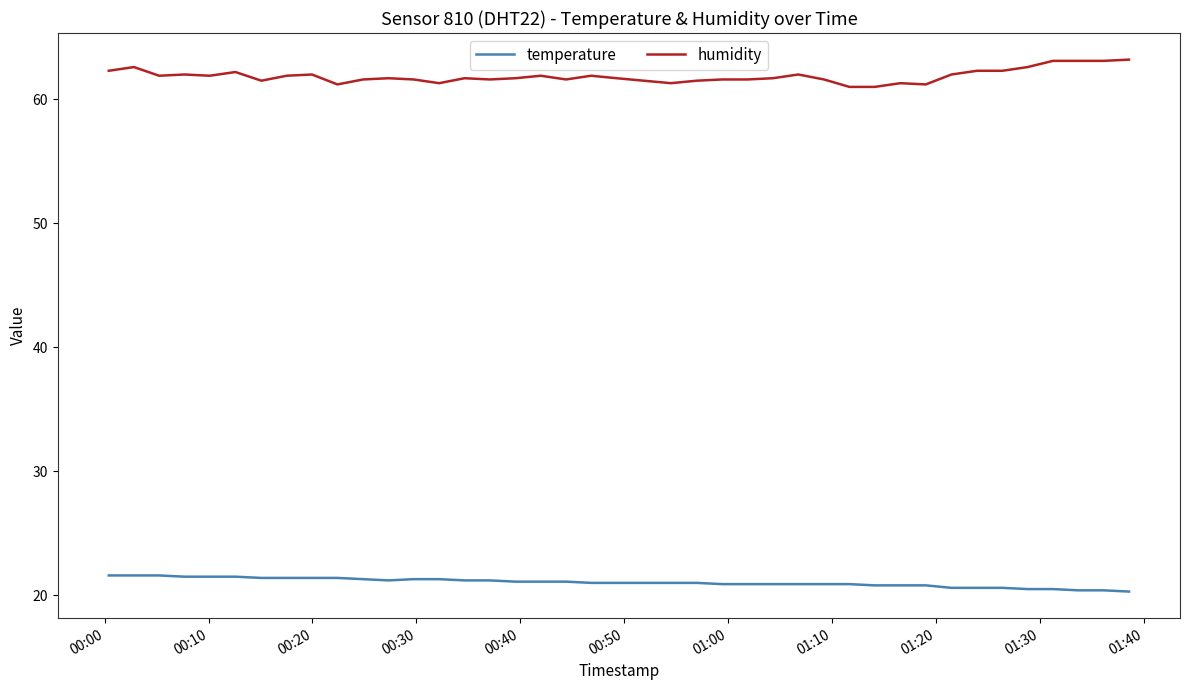

True or false: temperature and humidity cross at least once.

False